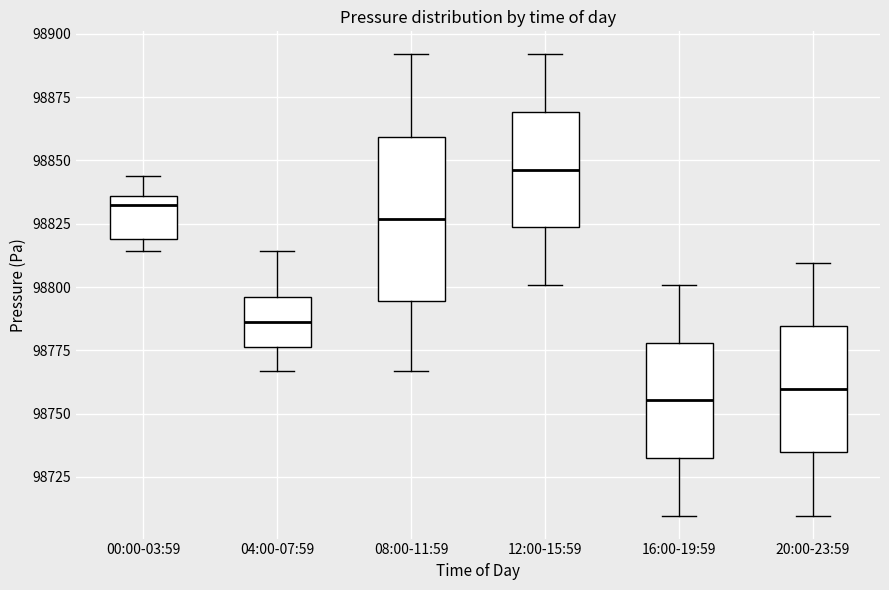

Reading left to right, transcribe this box plot: for each box, give where its median line is, the range the box spans, and where its two whiskers end, as read against the y-axis. The values are not printed on the chart, so give them approximately, as read against the axis.

00:00-03:59: median 98835 (just below the box's upper edge), box 98820 to 98835, whiskers 98815 to 98845
04:00-07:59: median 98785, box 98775 to 98795, whiskers 98765 to 98815
08:00-11:59: median 98825, box 98795 to 98860, whiskers 98765 to 98890
12:00-15:59: median 98845, box 98825 to 98870, whiskers 98800 to 98890
16:00-19:59: median 98755, box 98735 to 98780, whiskers 98710 to 98800
20:00-23:59: median 98760, box 98735 to 98785, whiskers 98710 to 98810